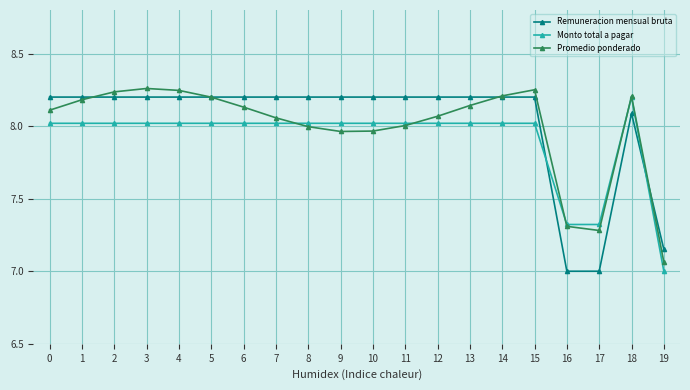

Between 8 and 15, which series saw the biggest shift?

Promedio ponderado